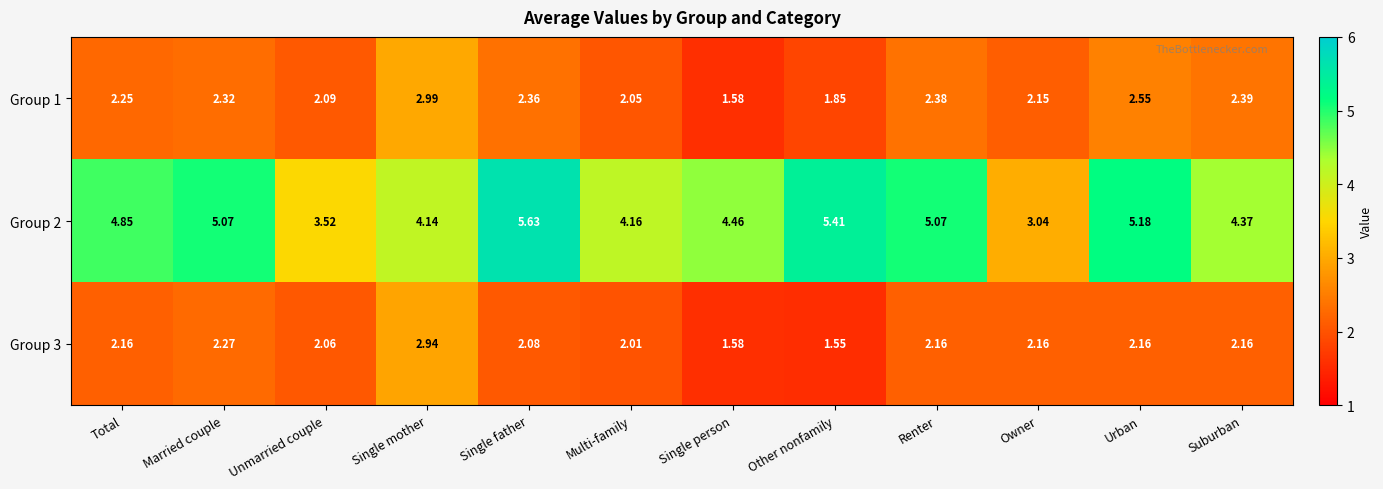

Is the value of Group 1 at Multi-family greater than the value of Group 2 at Unmarried couple?

No